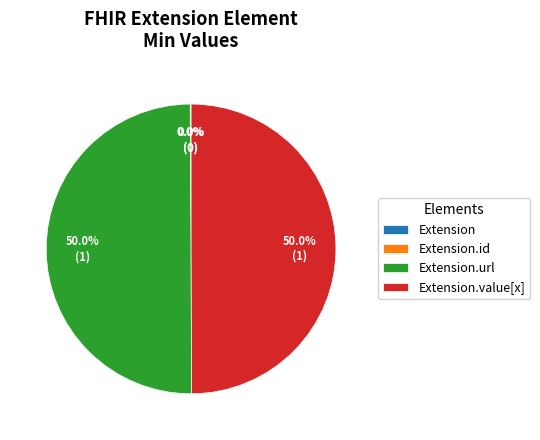

Is Extension.value[x] the majority of the pie?

No